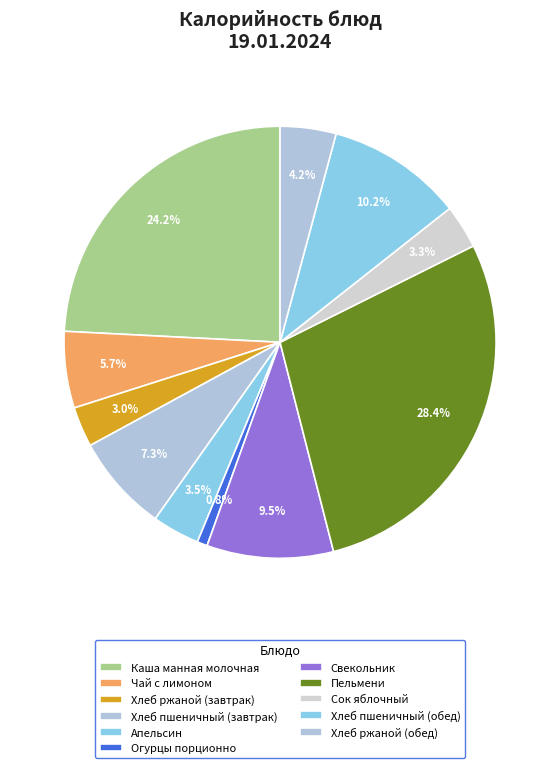

How many slices are in this pie chart?

11